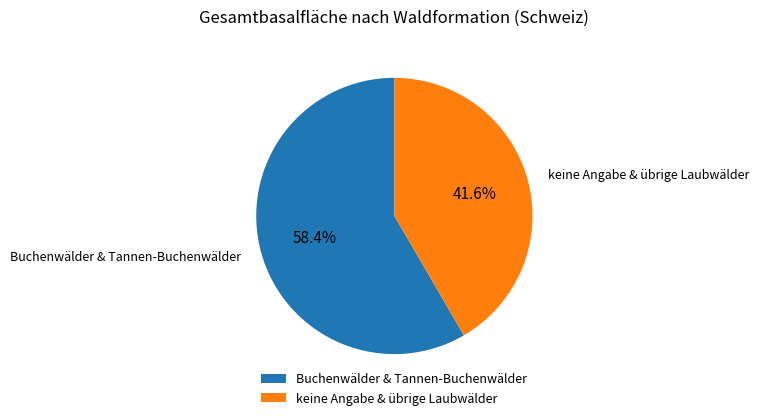

Is keine Angabe & übrige Laubwälder the majority of the pie?

No